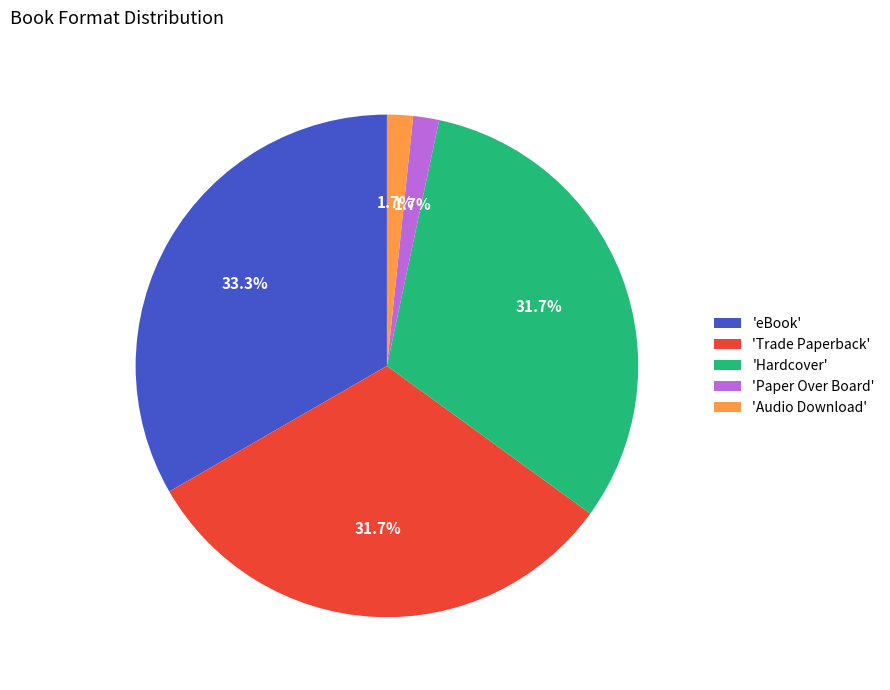

What is the largest slice in the pie chart?

'eBook'